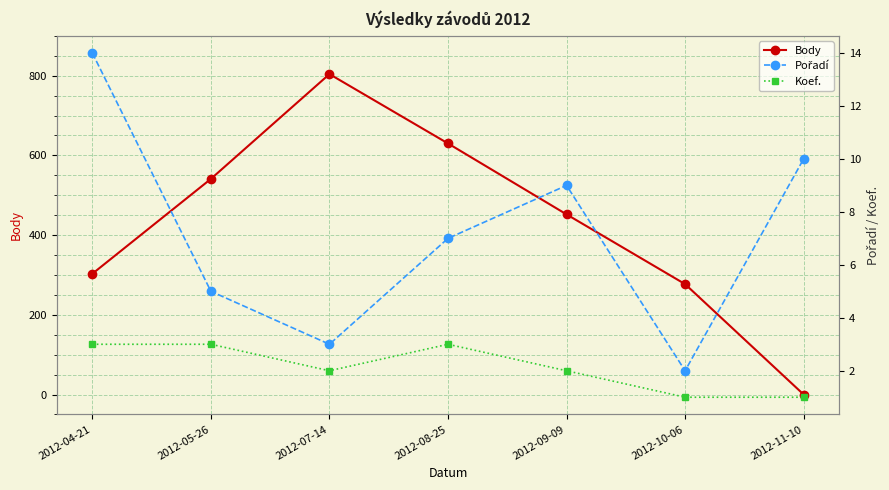

How many interior local peaks does the Koef. series have?

1